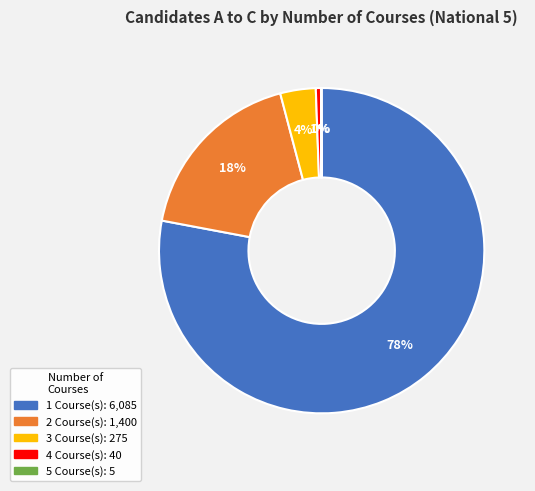

Which category accounts for the majority?

1